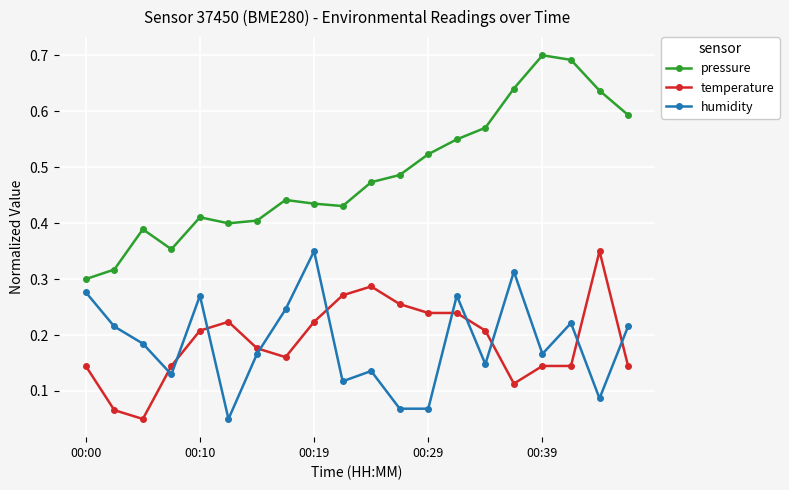

True or false: temperature and pressure cross at least once.

False